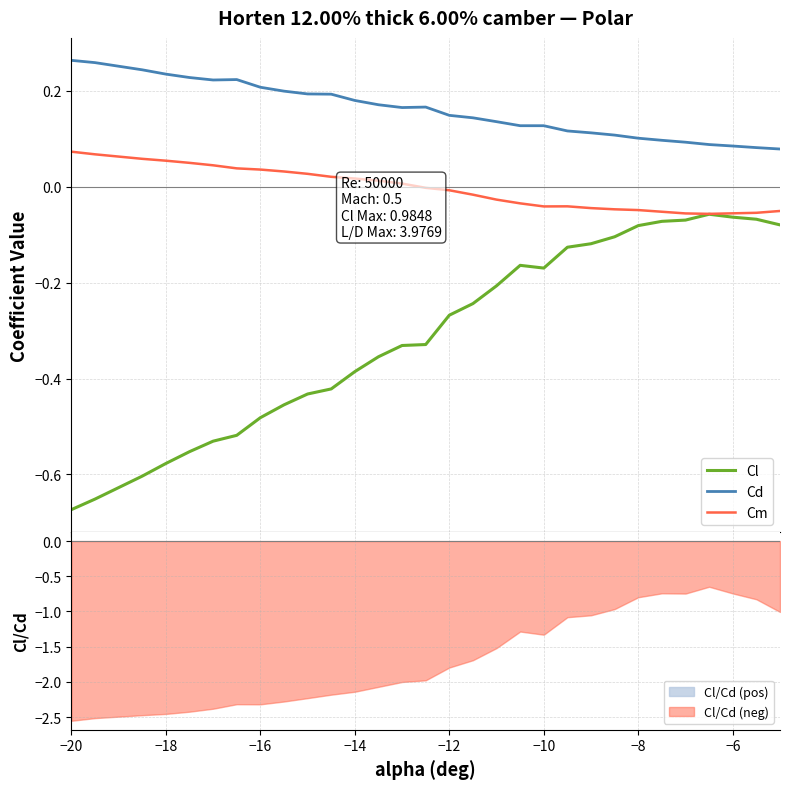

Rank the series by their maximum value, from highest to lowest.

Cd, Cm, Cl